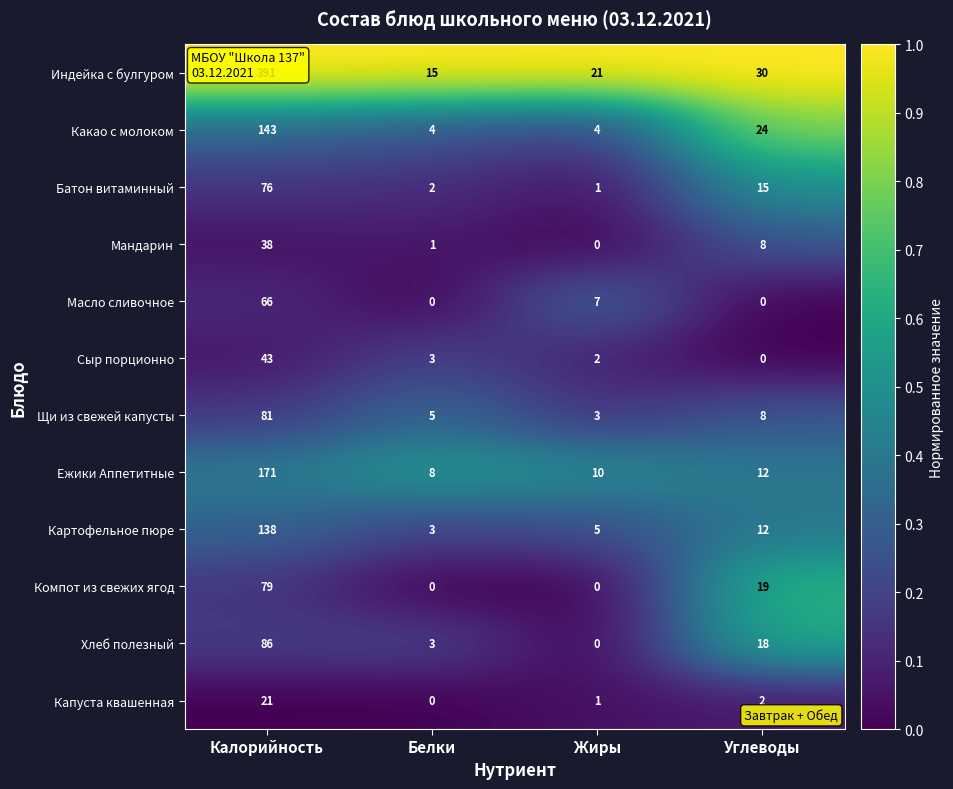

At how many categories does at least one series exceed 0?

4